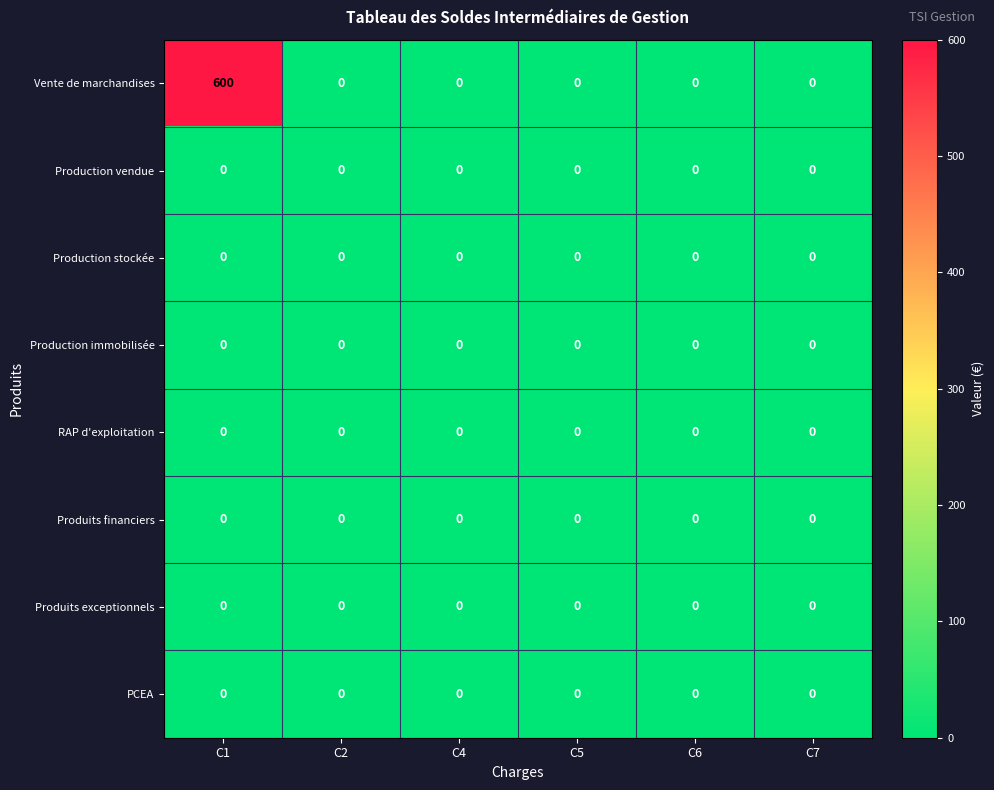

What is the greatest value displayed?

600